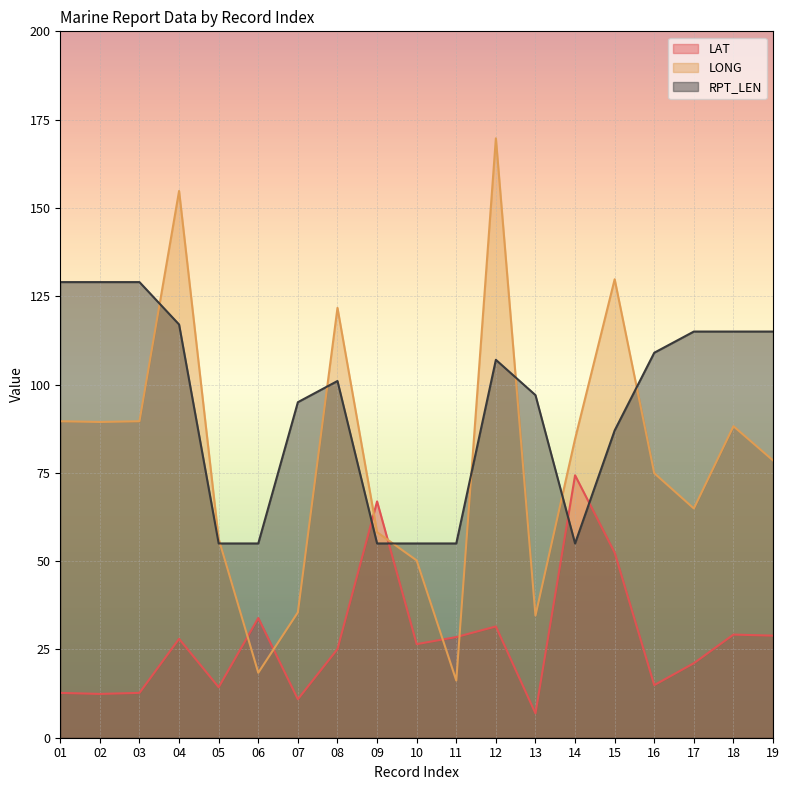

Reading left to right, extract all data points from this chart.

LAT: 12.7	12.4	12.7	28.0	14.3	33.9	10.9	25.1	66.9	26.5	28.5	31.5	6.9	74.3	52.4	14.9	21.1	29.2	28.9
LONG: 89.6	89.4	89.6	154.8	56.3	18.4	35.5	121.7	58.2	50.2	16.2	169.7	34.6	84.6	129.8	74.9	64.9	88.2	78.5
RPT_LEN: 129.0	129.0	129.0	117.0	55.0	55.0	95.0	101.0	55.0	55.0	55.0	107.0	97.0	55.0	87.0	109.0	115.0	115.0	115.0